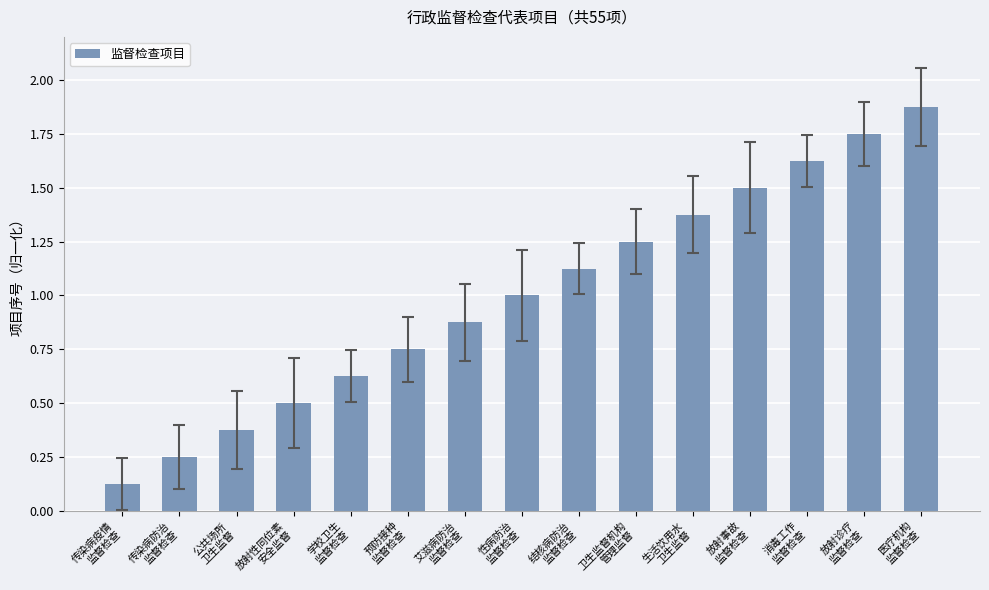

At which category does the chart reach its peak across all series?

医疗机构
监督检查